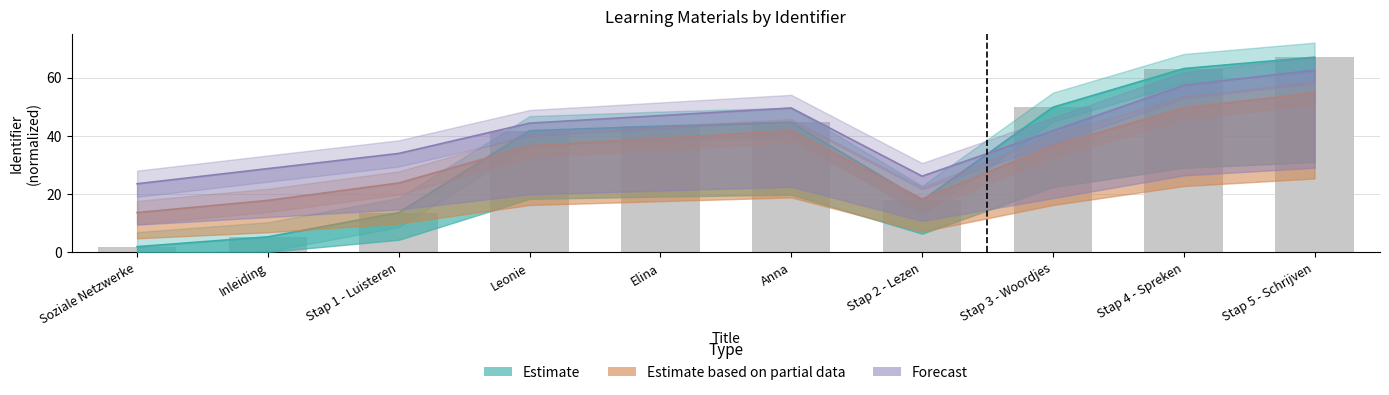

What is the highest value of the Estimate series?

67.0